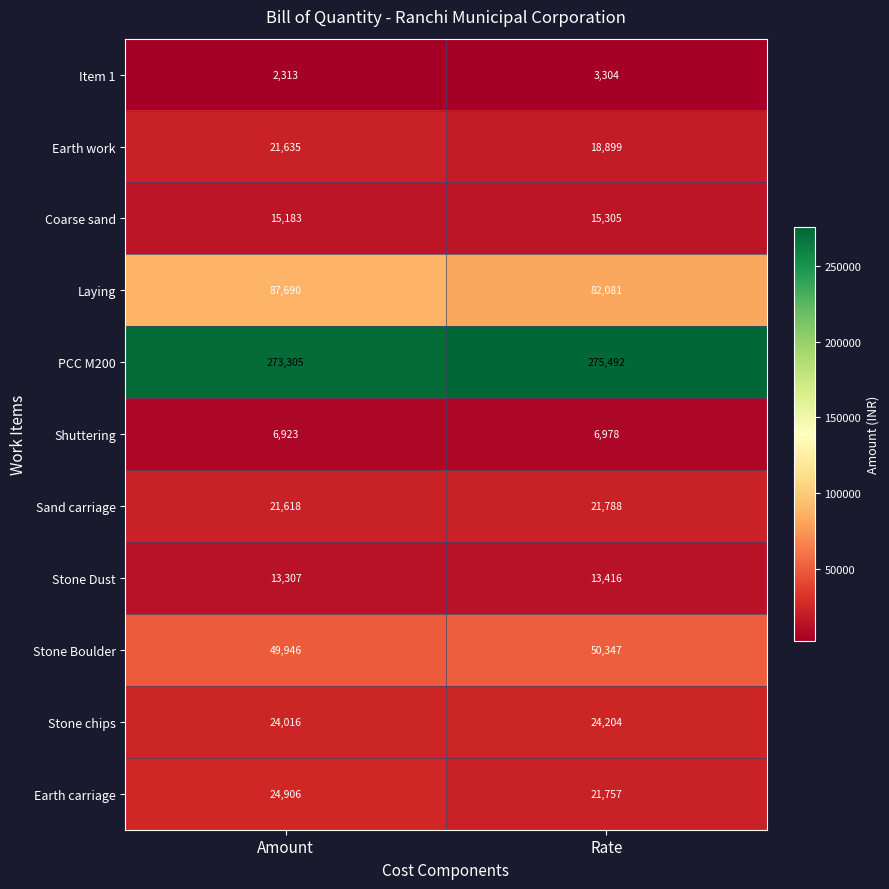

Reading left to right, what are all the values shown in this chart?

Item 1: 2313	3304
Earth work: 21635	18899
Coarse sand: 15183	15305
Laying: 87690	82081
PCC M200: 273305	275492
Shuttering: 6923	6978
Sand carriage: 21618	21788
Stone Dust: 13307	13416
Stone Boulder: 49946	50347
Stone chips: 24016	24204
Earth carriage: 24906	21757